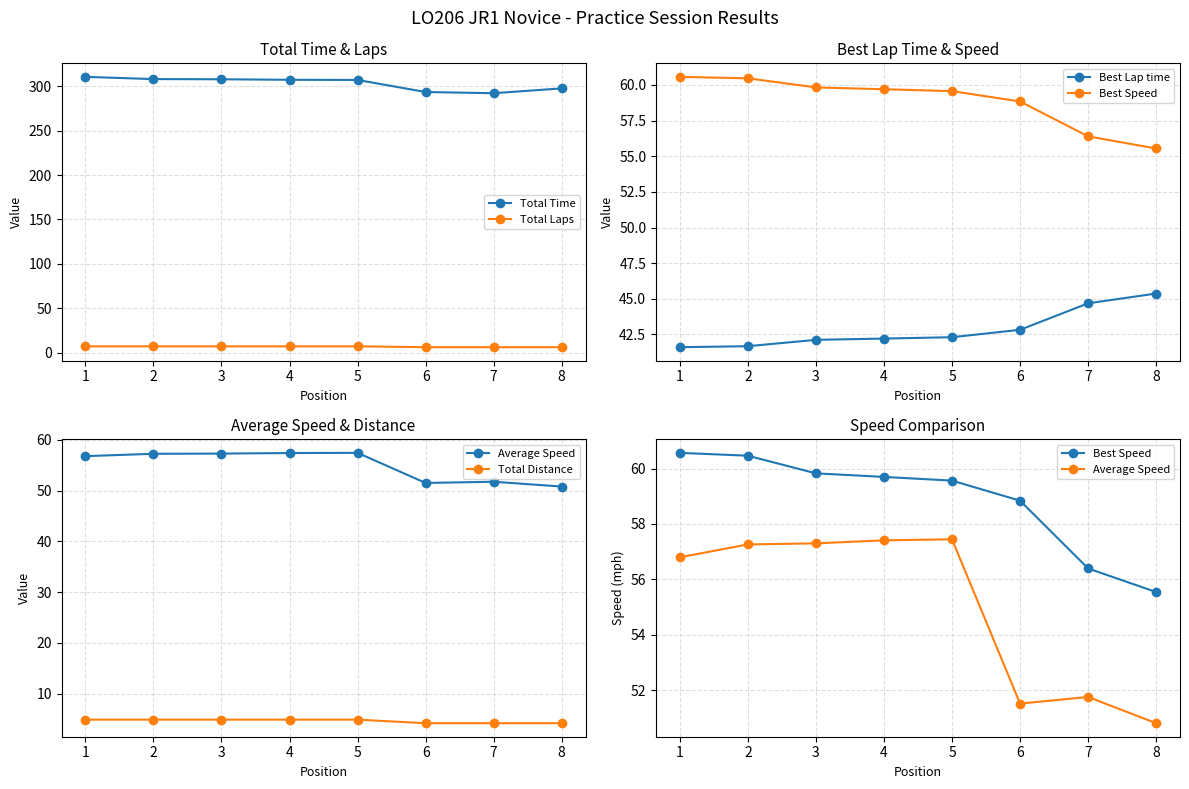

Which category has the lowest value in the Total Time series?

7